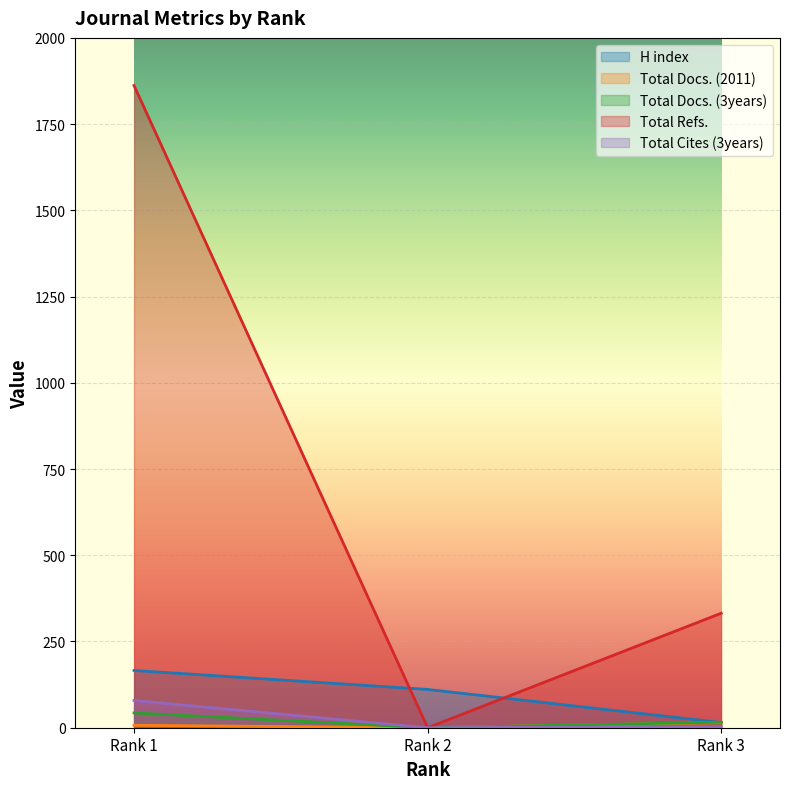

What is the average value of the Total Refs. series?

731